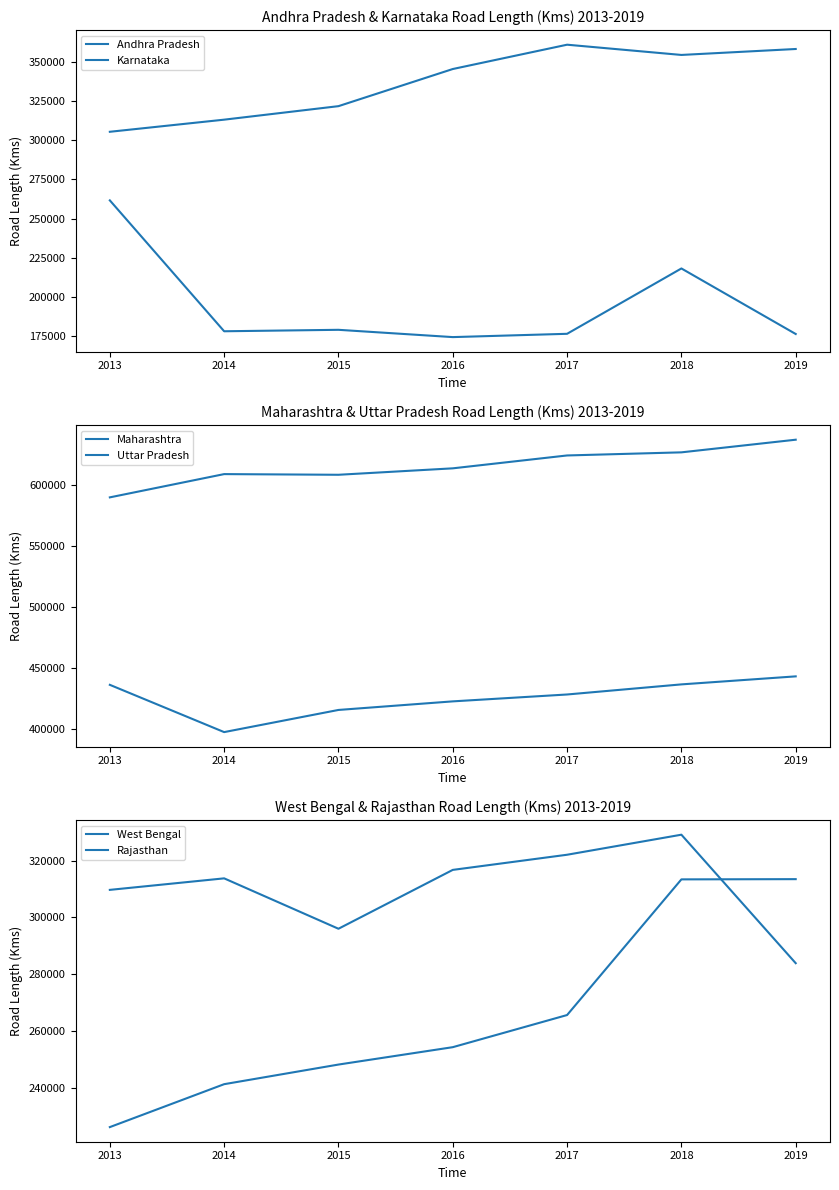

Which series has the largest range (max minus min)?

Rajasthan